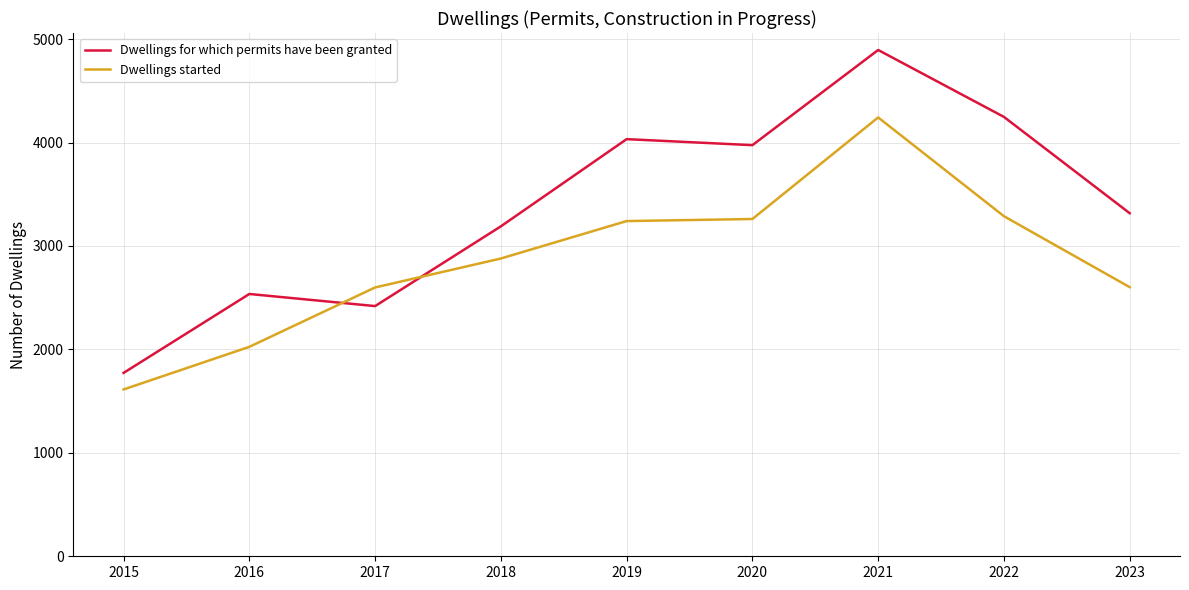

What are all the series names shown in the legend?

Dwellings for which permits have been granted, Dwellings started